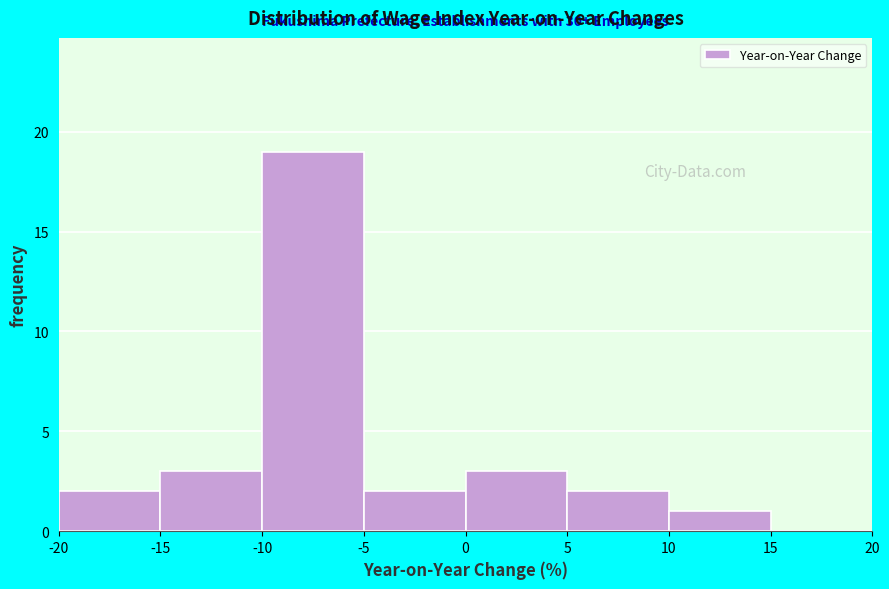

Over which range of the x-axis is the bar tallest?

-10 to -5